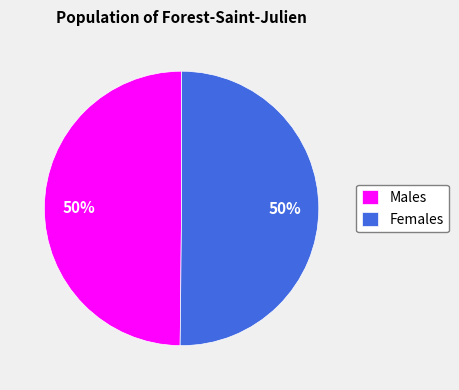

The Females slice represents 50% of the pie. True or false?

True